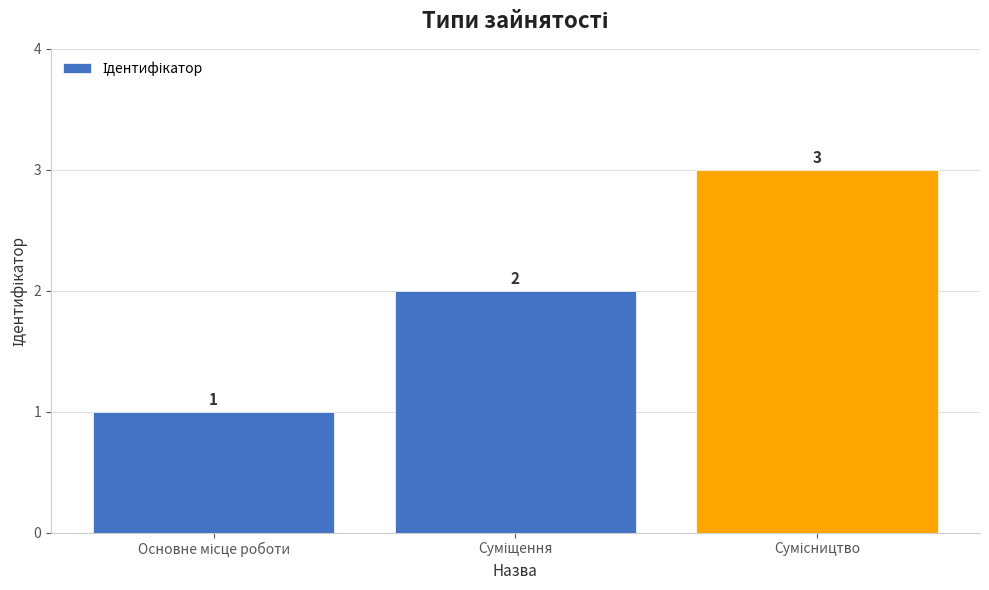

What is the sum of all values?

6